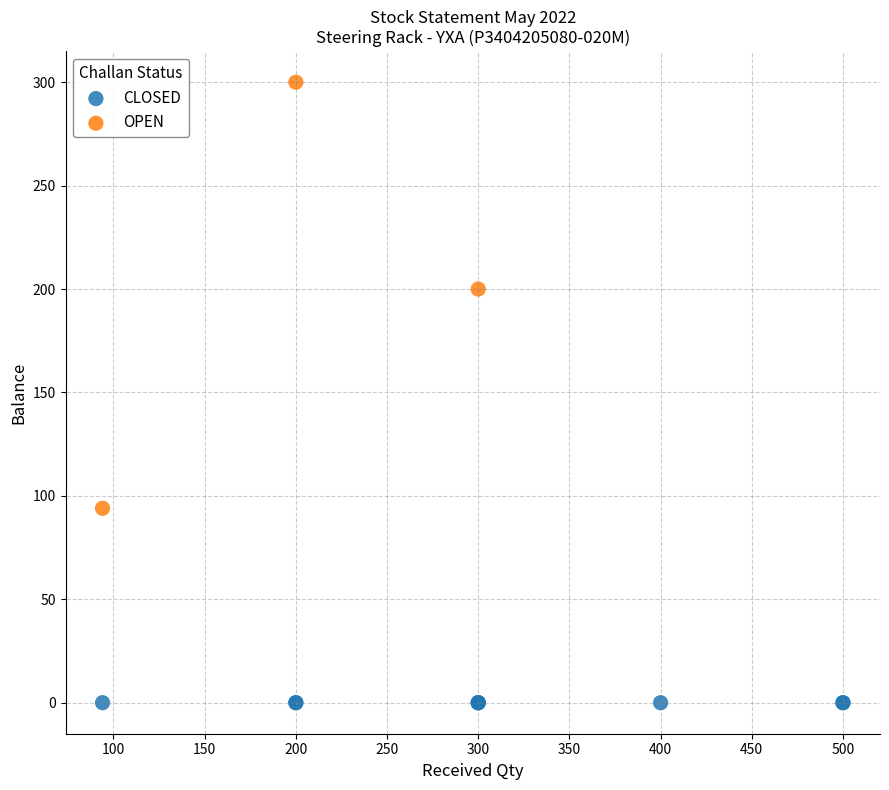

Which series contains the highest Y value?

OPEN